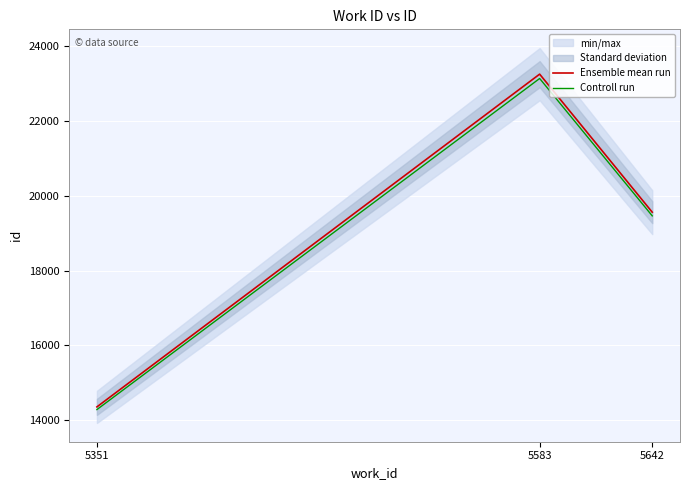

How many lines are shown in the chart?

2